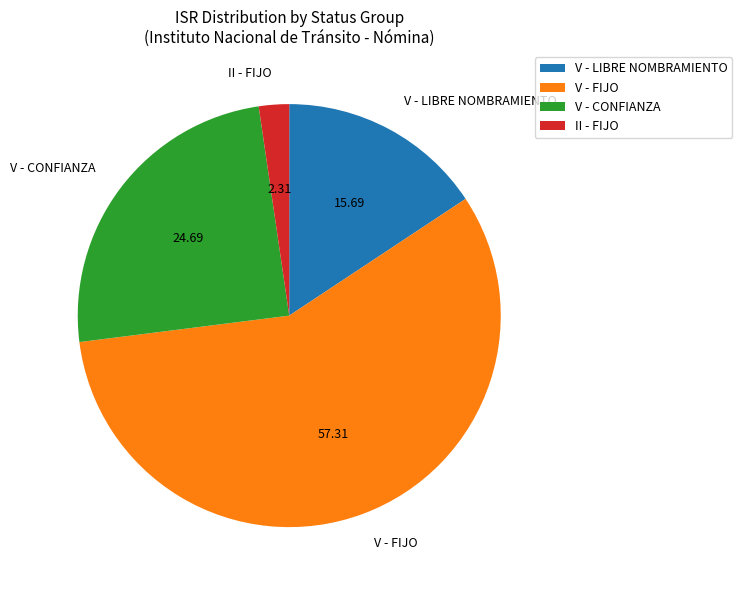

Is there any slice that represents more than half of the pie?

Yes